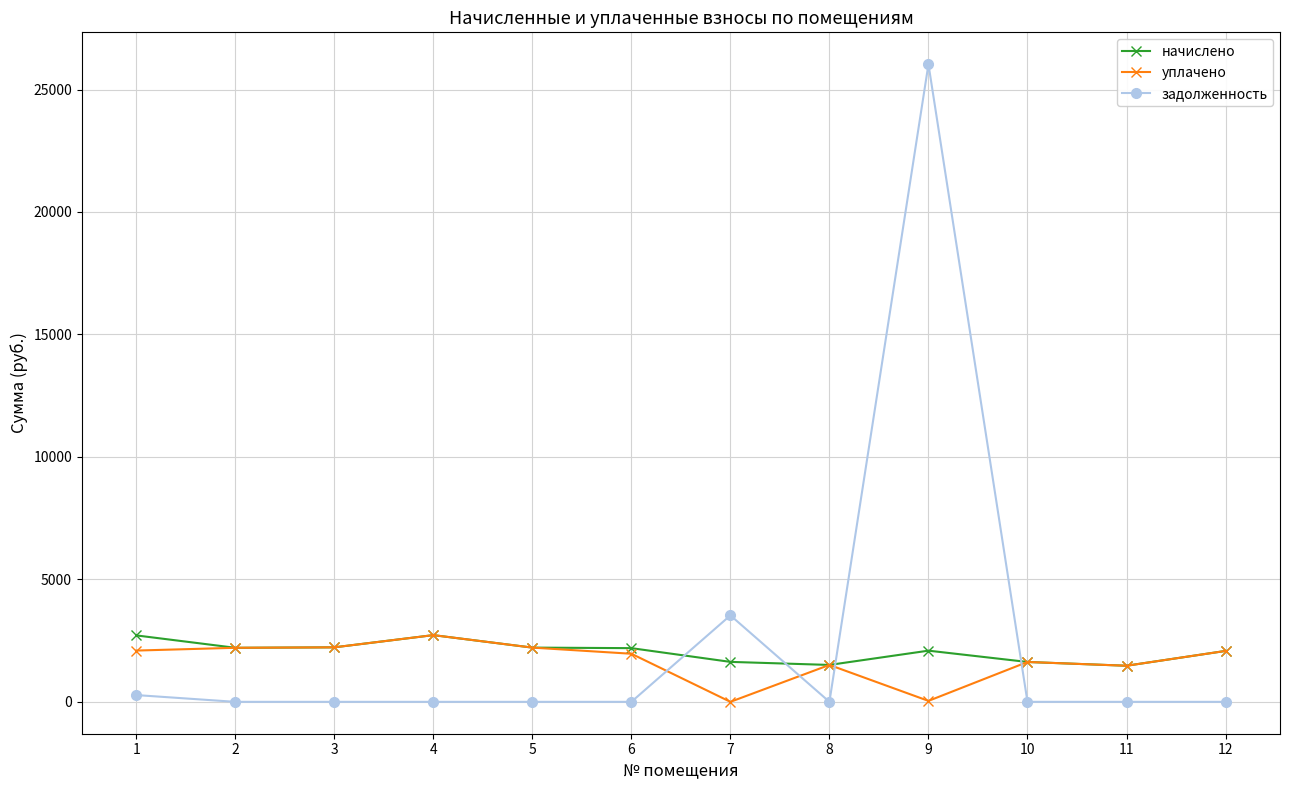

What is the value of the начислено point at the 6th from the left?

2192.3